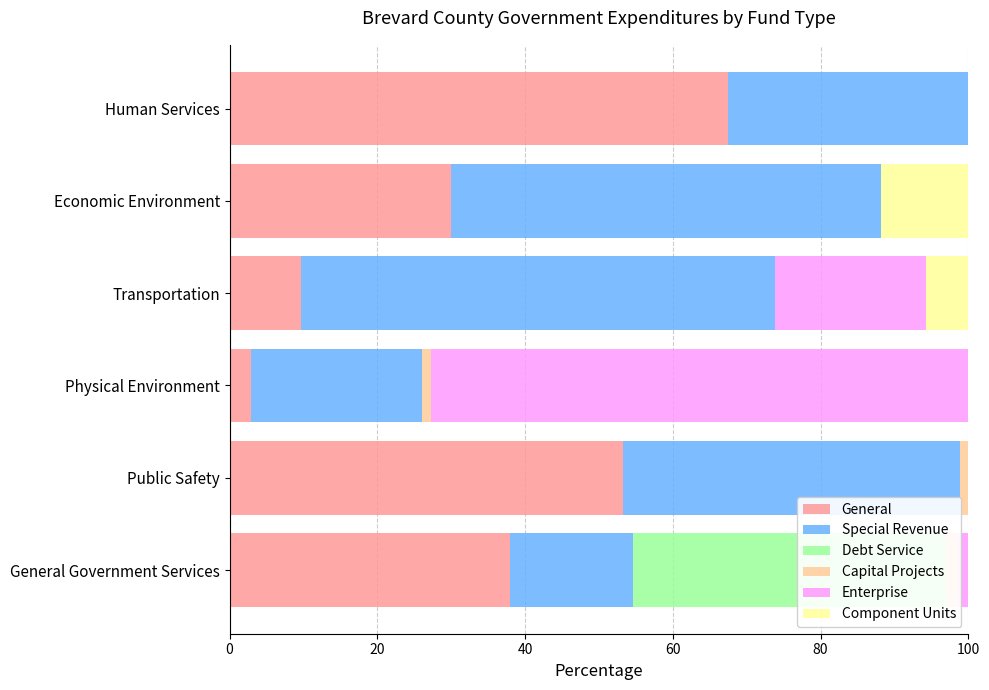

What is the value of the Debt Service bar at the 1st from the left?

42.3